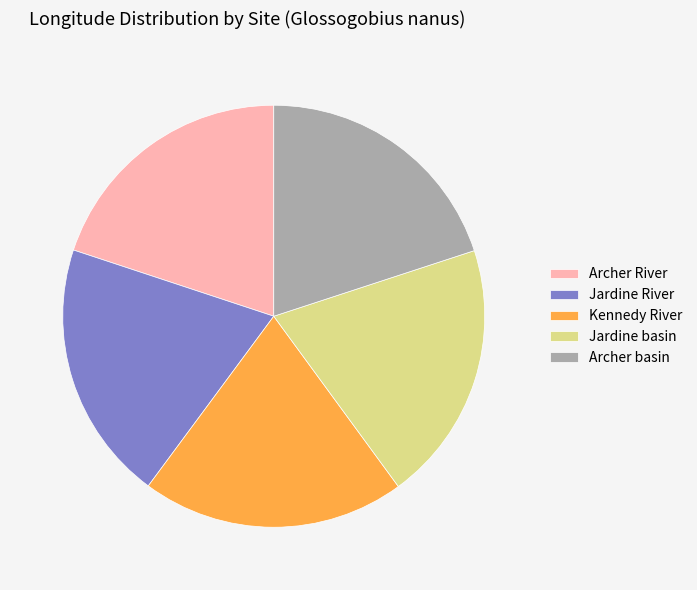

Combined, do Jardine River and Kennedy River account for over 50%?

No